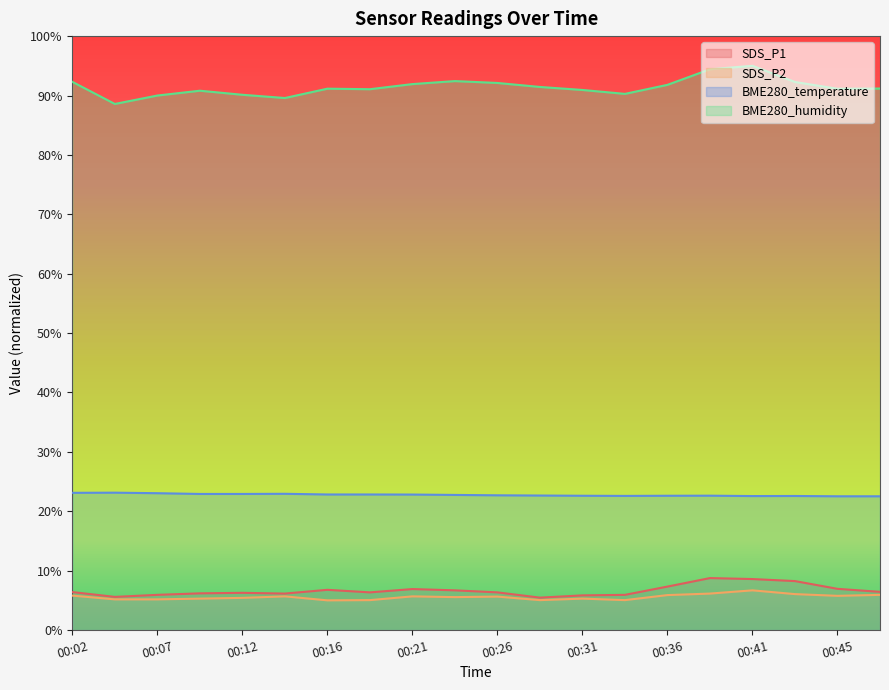

Which category has the lowest value in the SDS_P1 series?

00:28